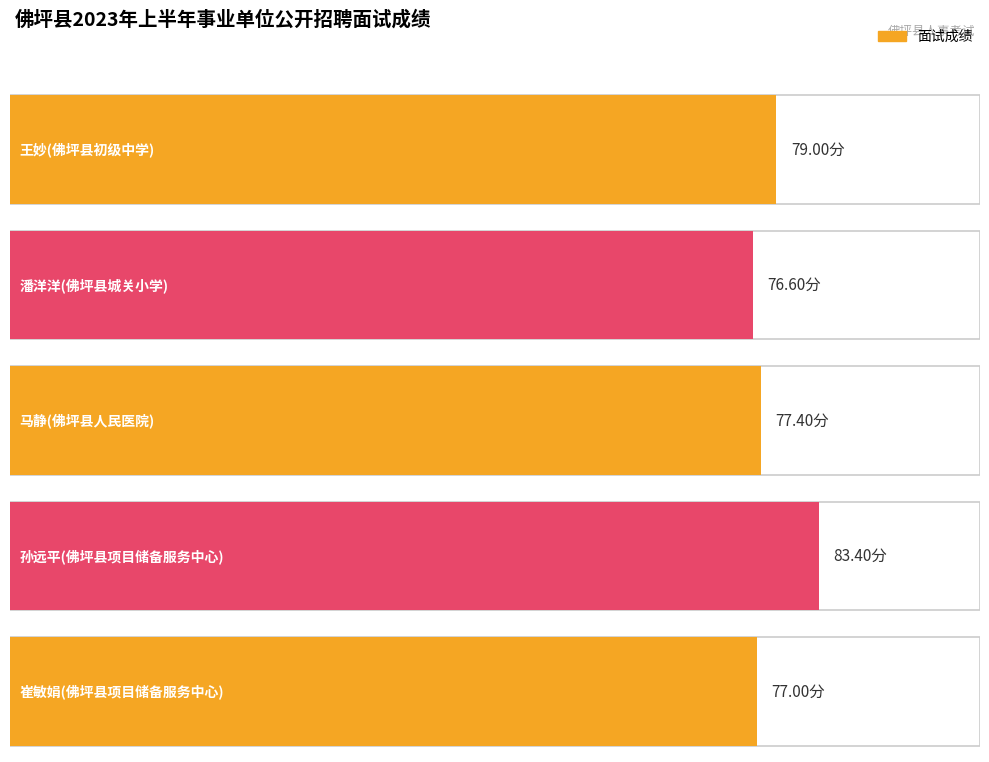

Which has a higher value, 王妙(佛坪县初级中学) or 潘洋洋(佛坪县城关小学)?

王妙(佛坪县初级中学)